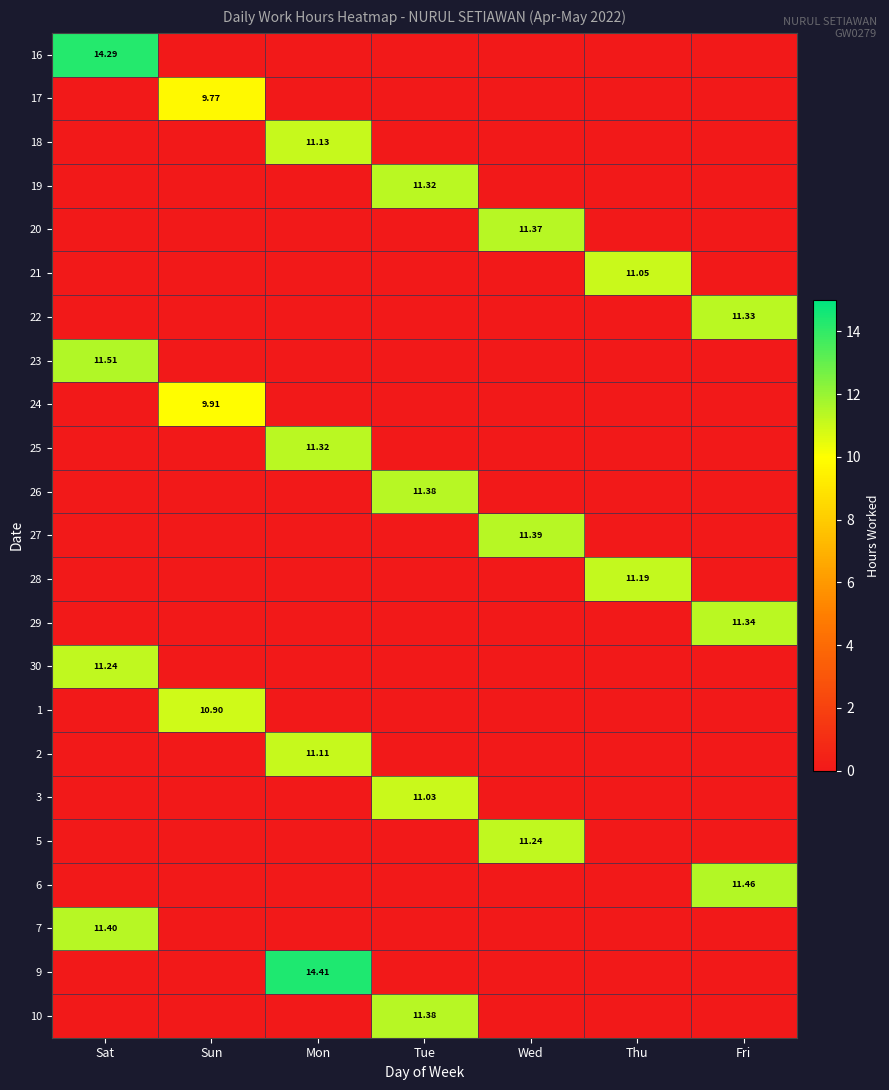

At which label is 28 closest to 5?

Sat